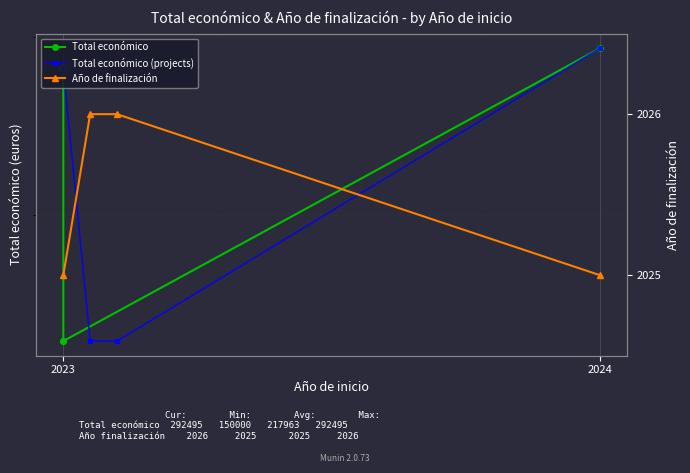

At 2023, list the series in order from largest to smallest.

Total económico, Total económico (projects), Año de finalización